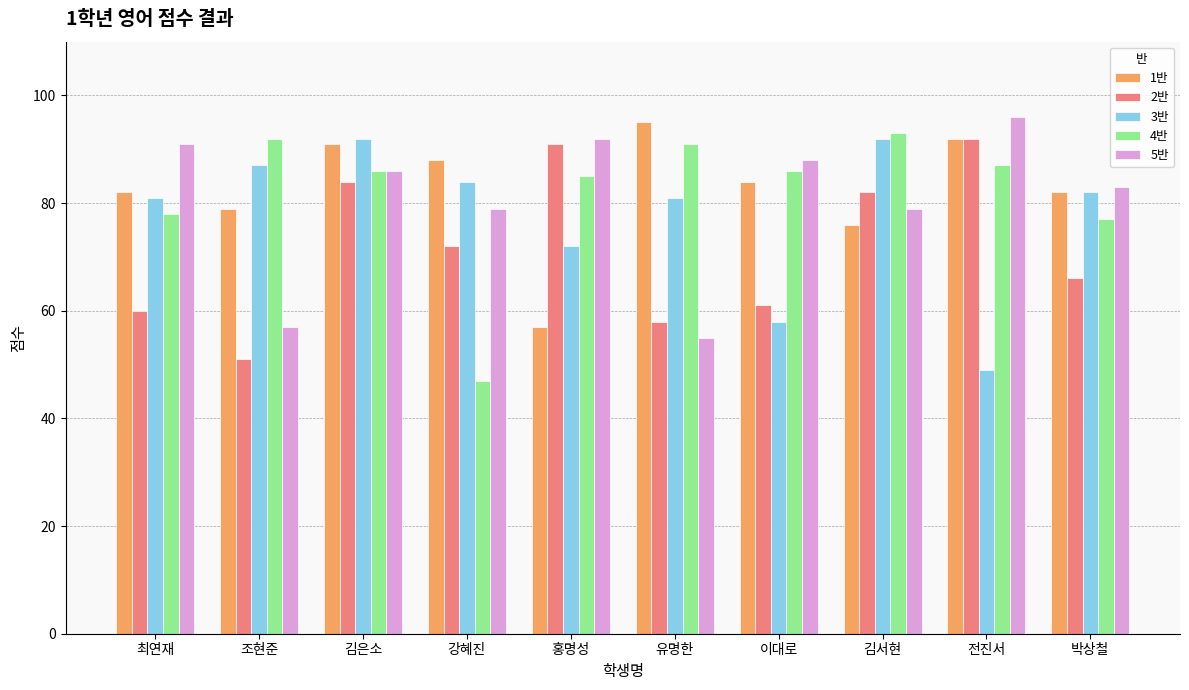

Which series has the widest spread of values?

4반